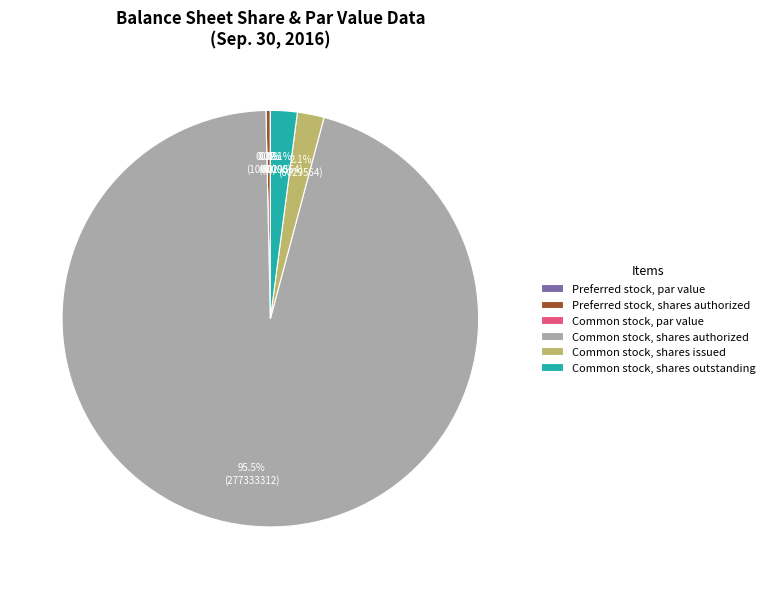

Count the number of slices in the pie.

6